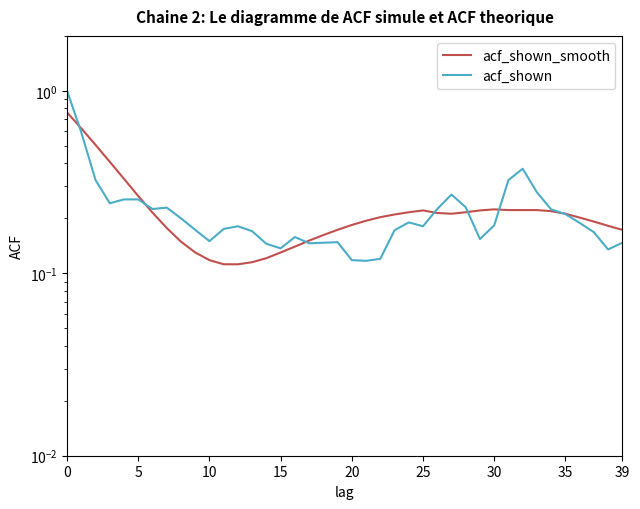

True or false: acf_shown and acf_shown_smooth intersect in this chart.

True